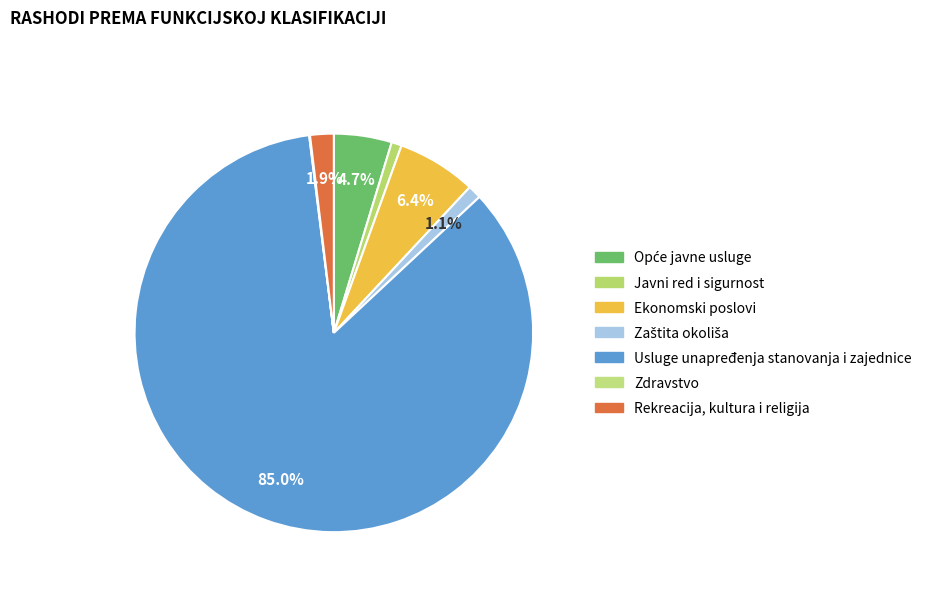

Is there a majority slice in this chart?

Yes